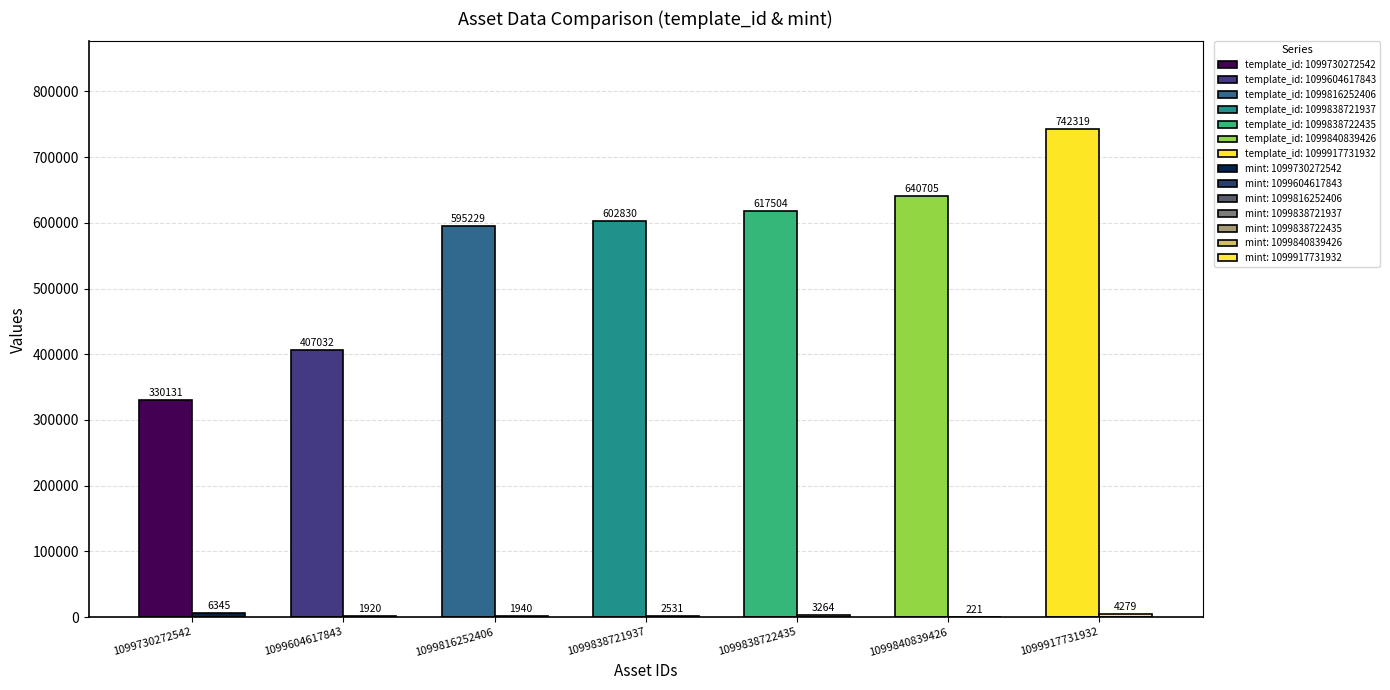

Reading left to right, list all the values displayed in this chart.

template_id: 1099730272542=330131	1099604617843=407032	1099816252406=595229	1099838721937=602830	1099838722435=617504	1099840839426=640705	1099917731932=742319
mint: 1099730272542=6345	1099604617843=1920	1099816252406=1940	1099838721937=2531	1099838722435=3264	1099840839426=221	1099917731932=4279